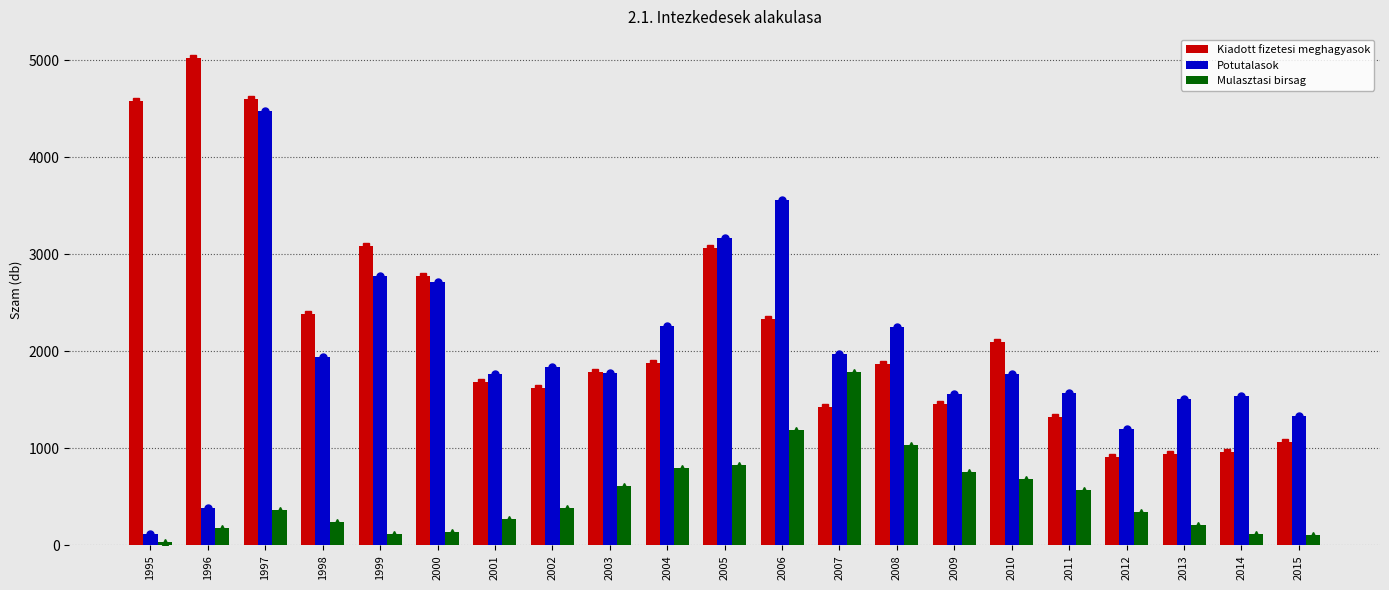

What is the average value of the Kiadott fizetesi meghagyasok series?

2231